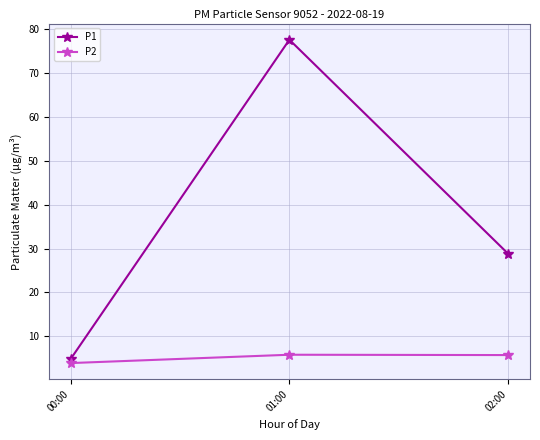

True or false: P1 has a value of 28.8 at 02:00.

True